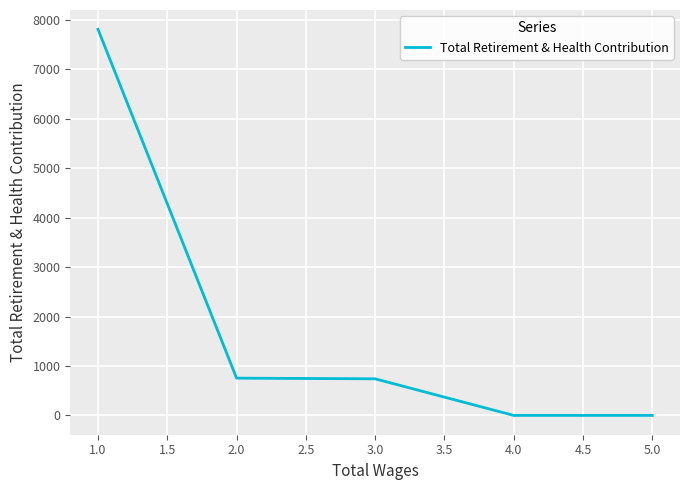

Does the chart display data point markers on the line(s)?

No